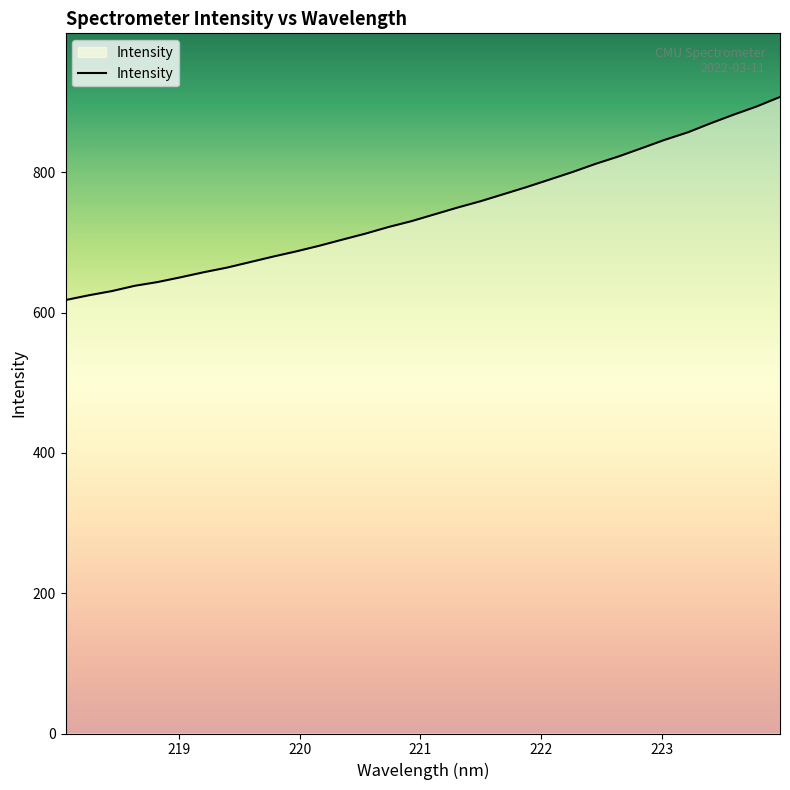

What is the difference between the maximum and minimum values?

289.6